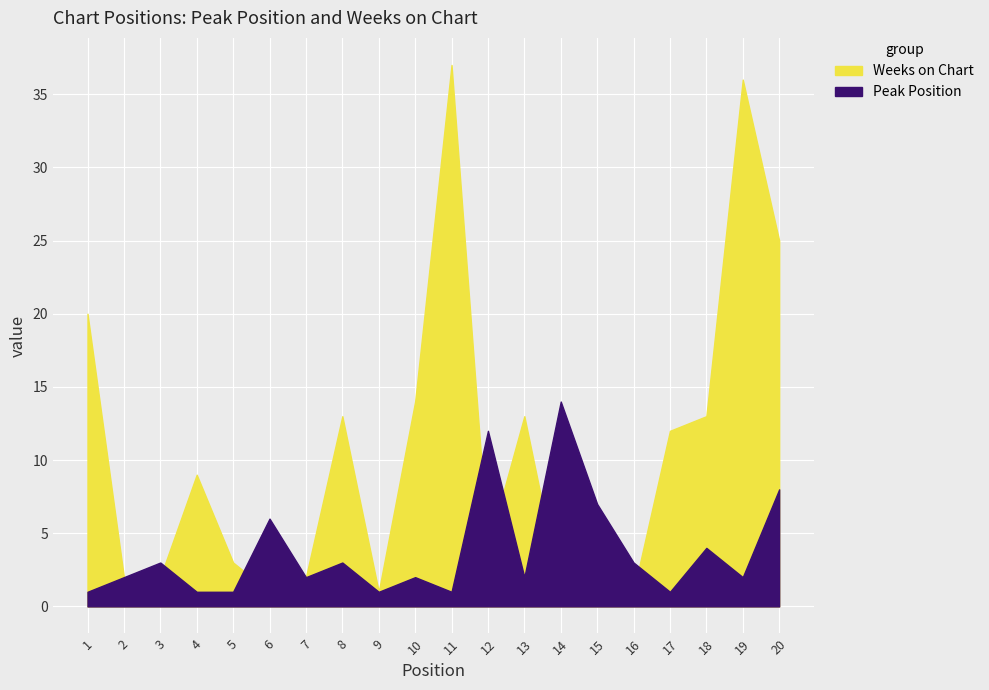

What is the minimum value for Weeks on Chart?

1